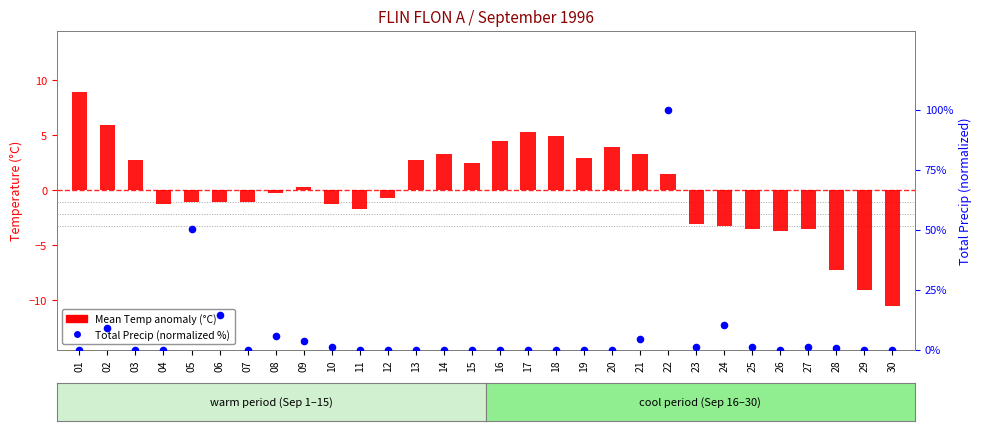

At which category is the sum across all series the highest?

22